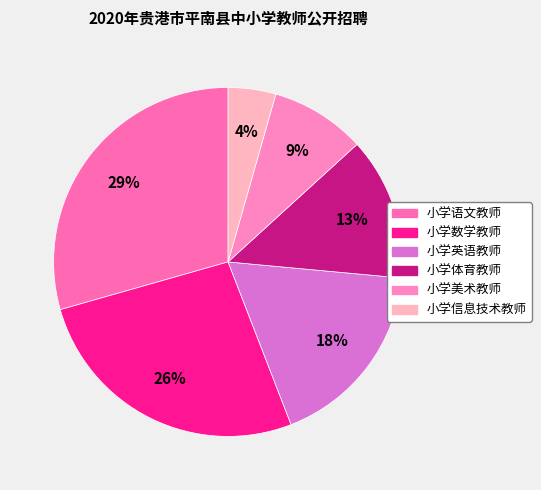

Which slice is the smallest?

小学信息技术教师